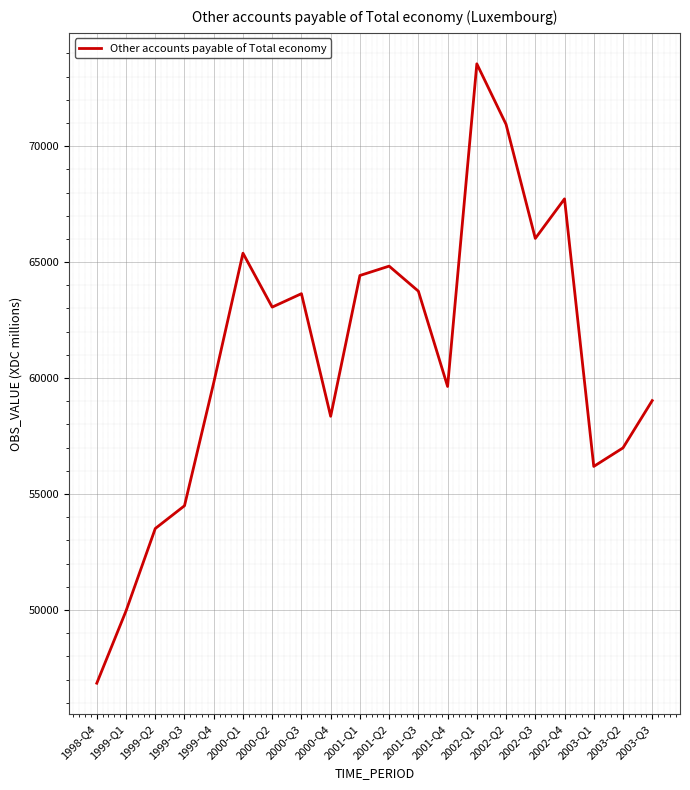

What is the difference between the maximum and minimum values?

26698.6